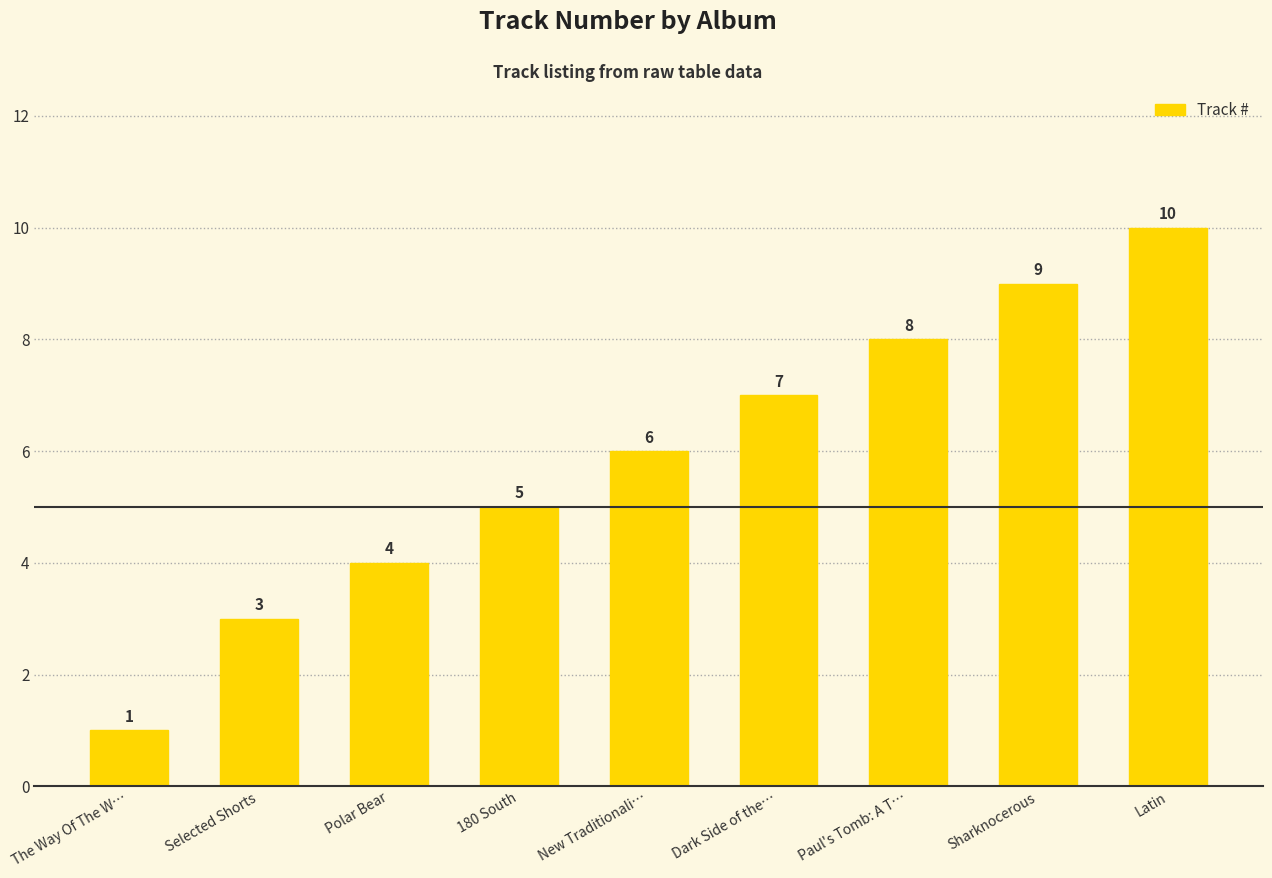

Reading left to right, extract all data points from this chart.

1	3	4	5	6	7	8	9	10